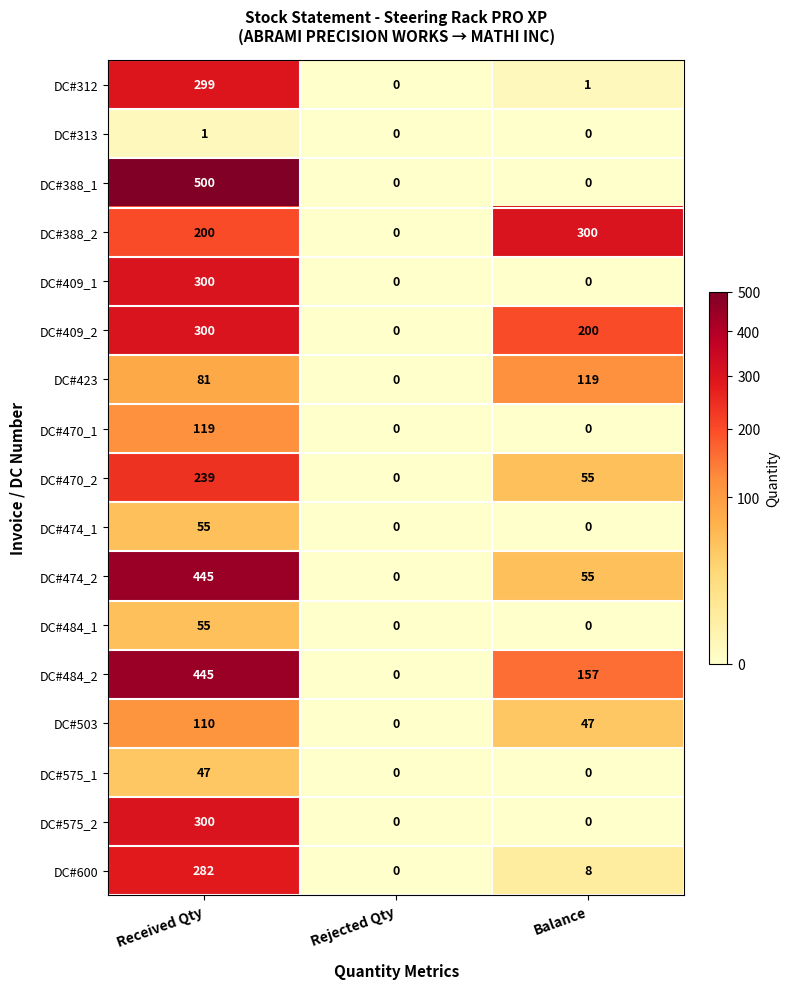

Where is DC#388_2 nearest to the value 150?

Received Qty